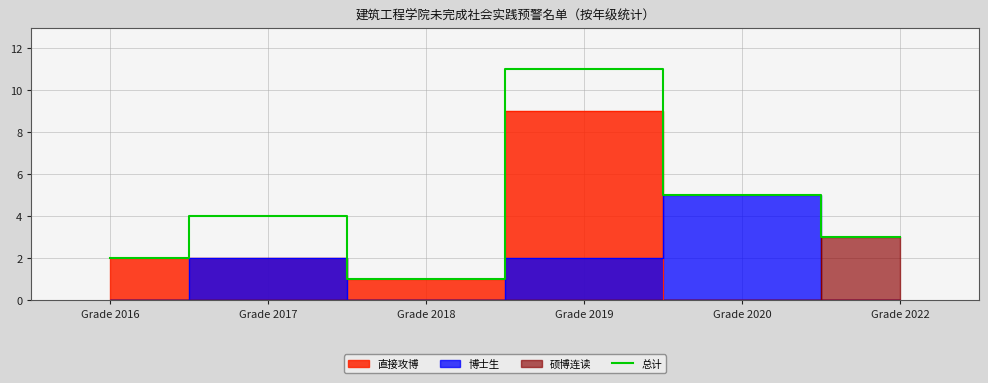

True or false: there are more than 1 points higher than both neighbors.

True